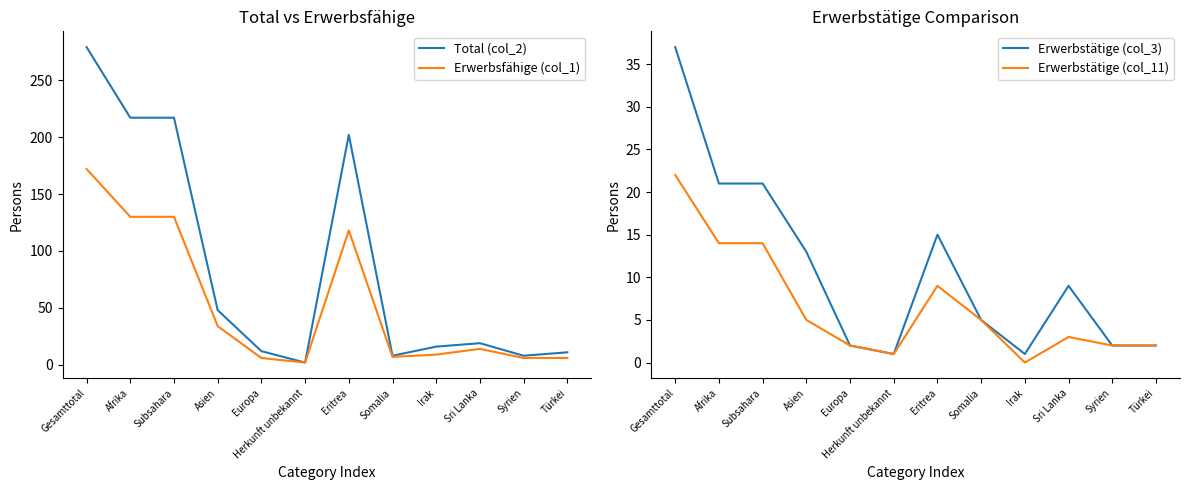

True or false: Erwerbstätige (col_3) and Erwerbsfähige (col_1) intersect in this chart.

False